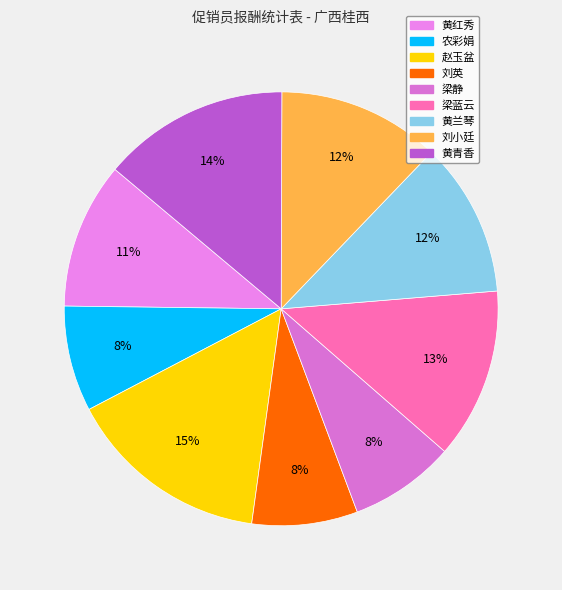

Count the number of slices in the pie.

9